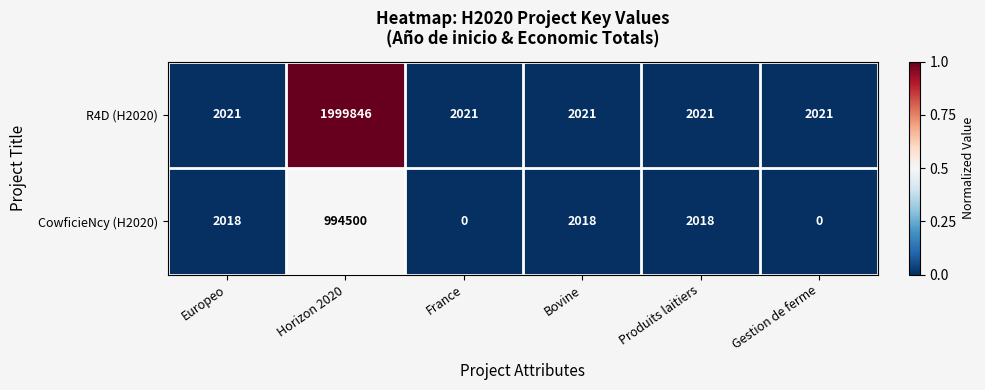

Which series changed the most between Europeo and Gestion de ferme?

CowficieNcy (H2020)